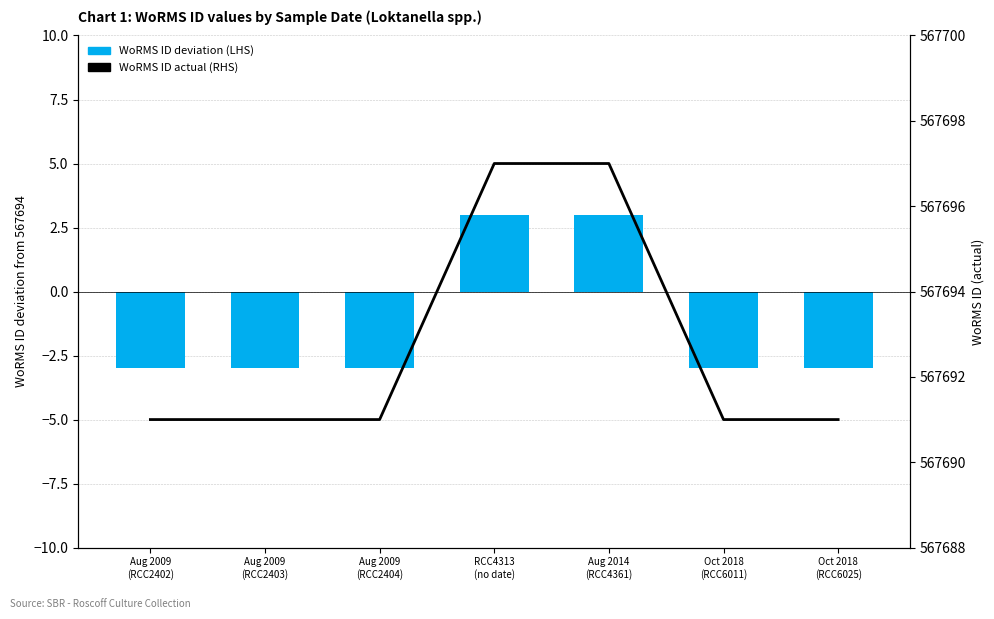

Rank the categories by WoRMS ID (actual, RHS) value from lowest to highest.

Aug 2009
(RCC2402), Aug 2009
(RCC2403), Aug 2009
(RCC2404), Oct 2018
(RCC6011), Oct 2018
(RCC6025), RCC4313
(no date), Aug 2014
(RCC4361)